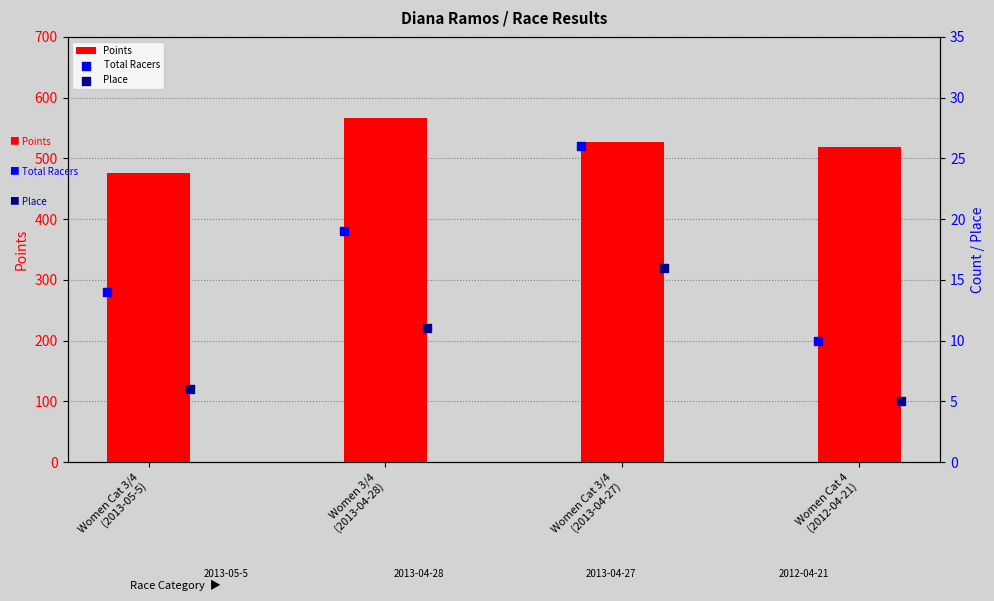

Which series has the largest total across all categories?

Points